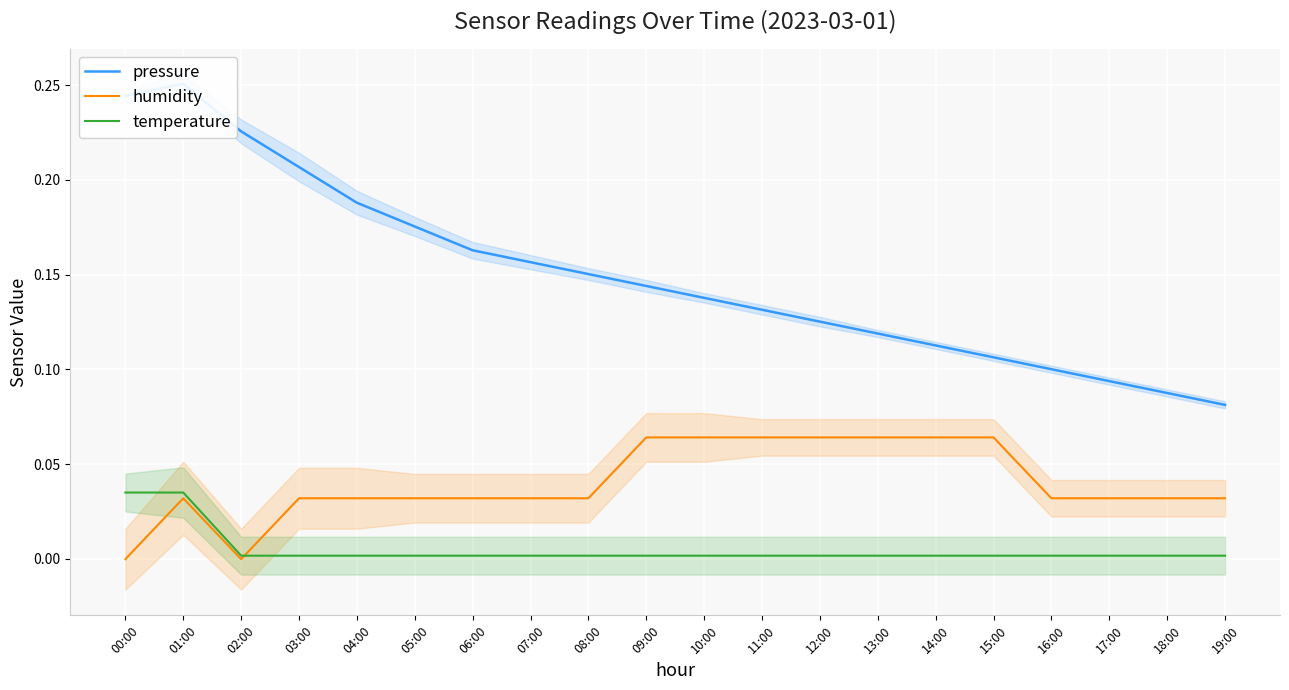

Between 02:00 and 13:00, which is larger?

02:00